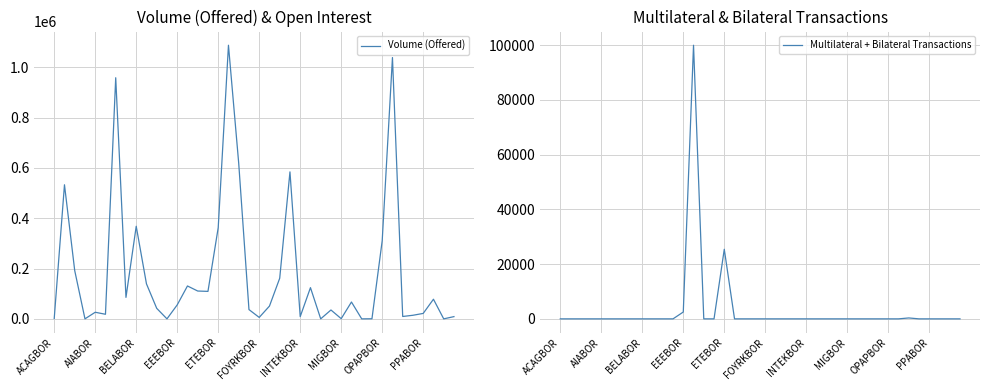

True or false: Multilateral + Bilateral Transactions and Volume (Offered) intersect in this chart.

False